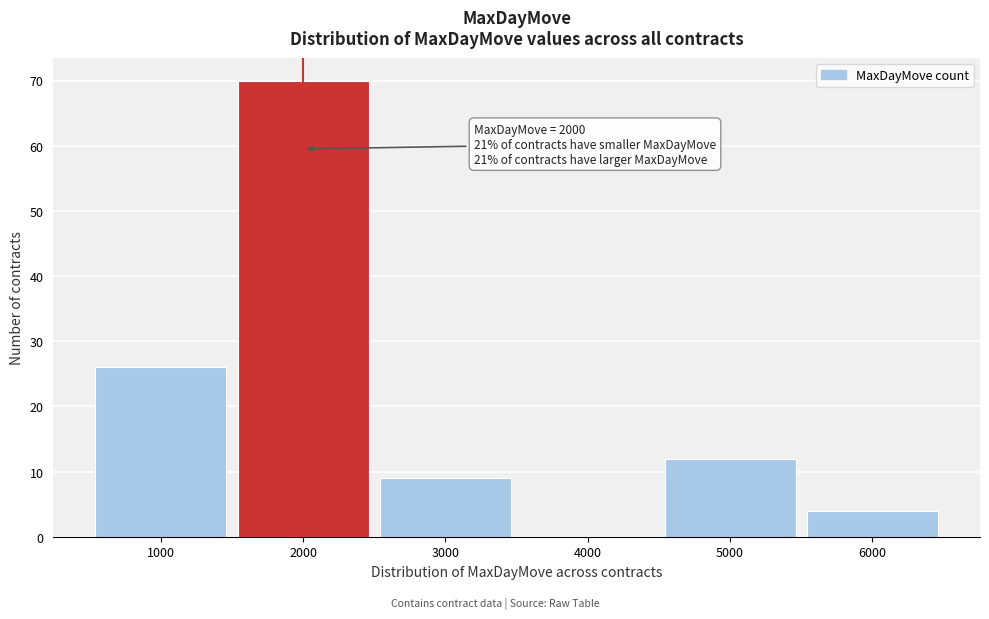

Which range on the x-axis has the tallest bar?

1500 to 2500